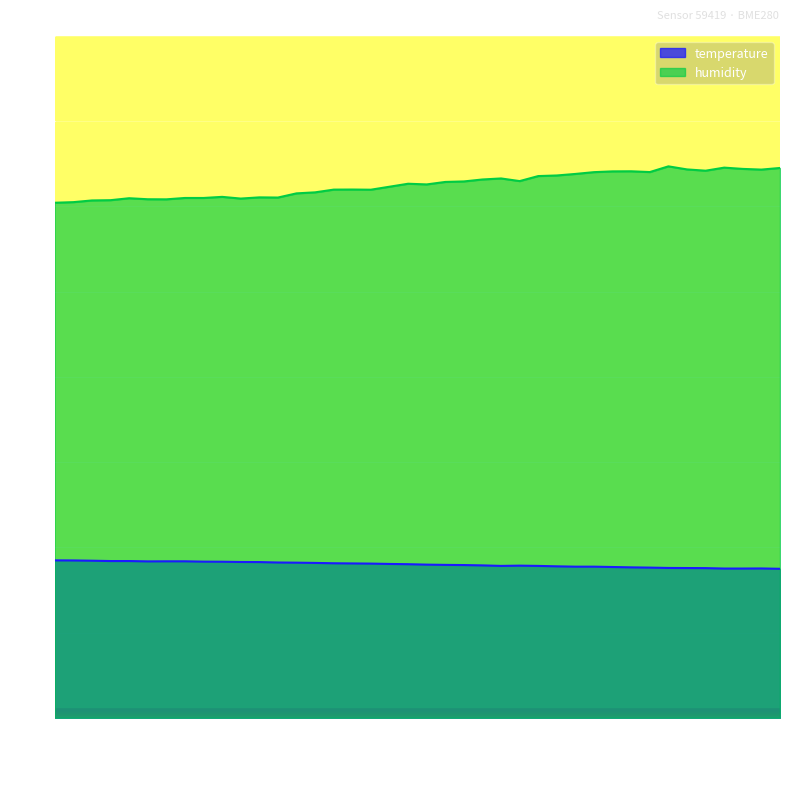

Where is humidity nearest to the value 62?

00:25